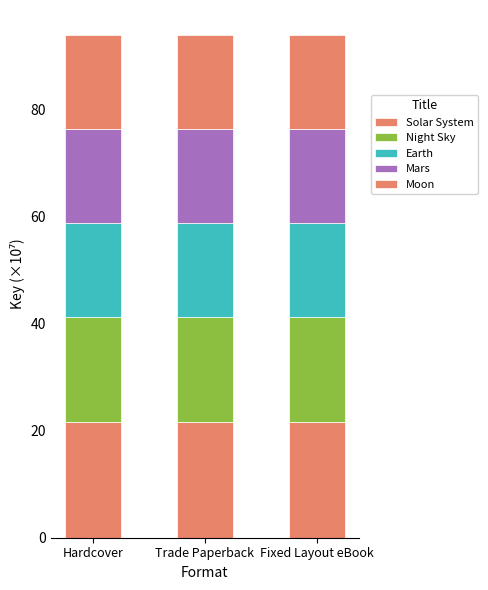

What is the label of the 1st bar from the left?

Hardcover